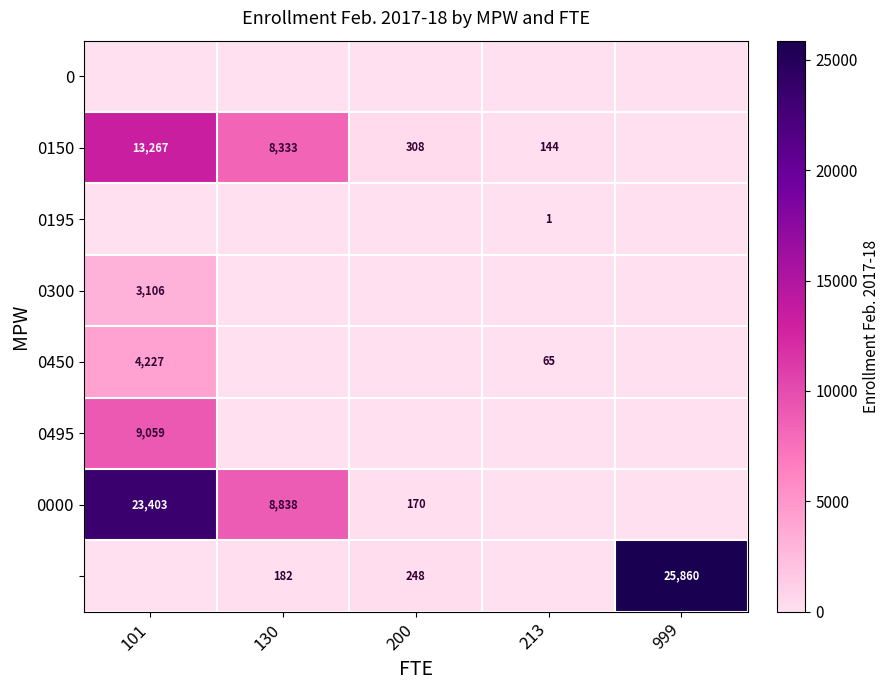

The 0300 series shows 5258 at 101. True or false?

False